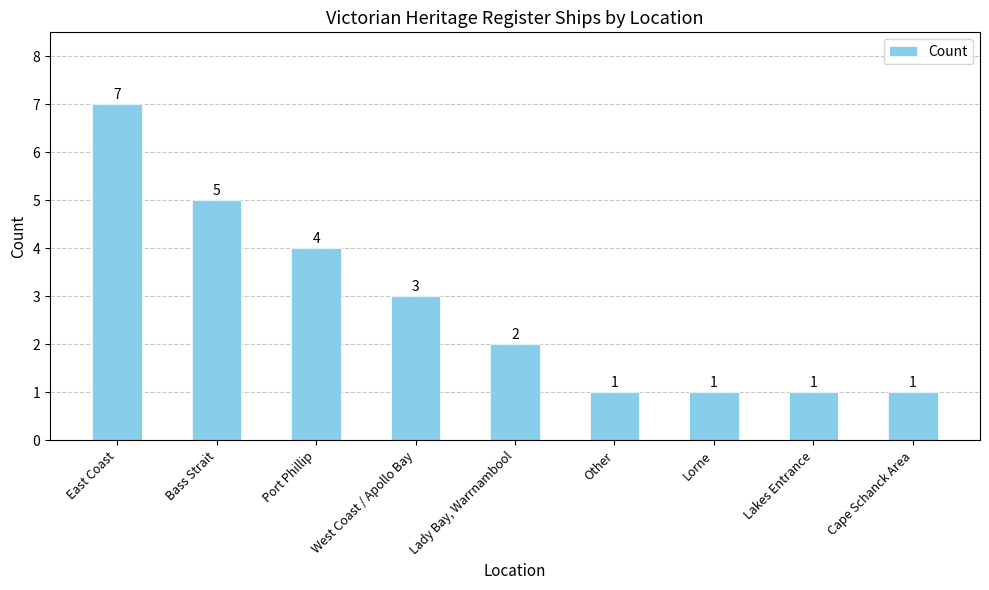

What position from the right is Other?

4